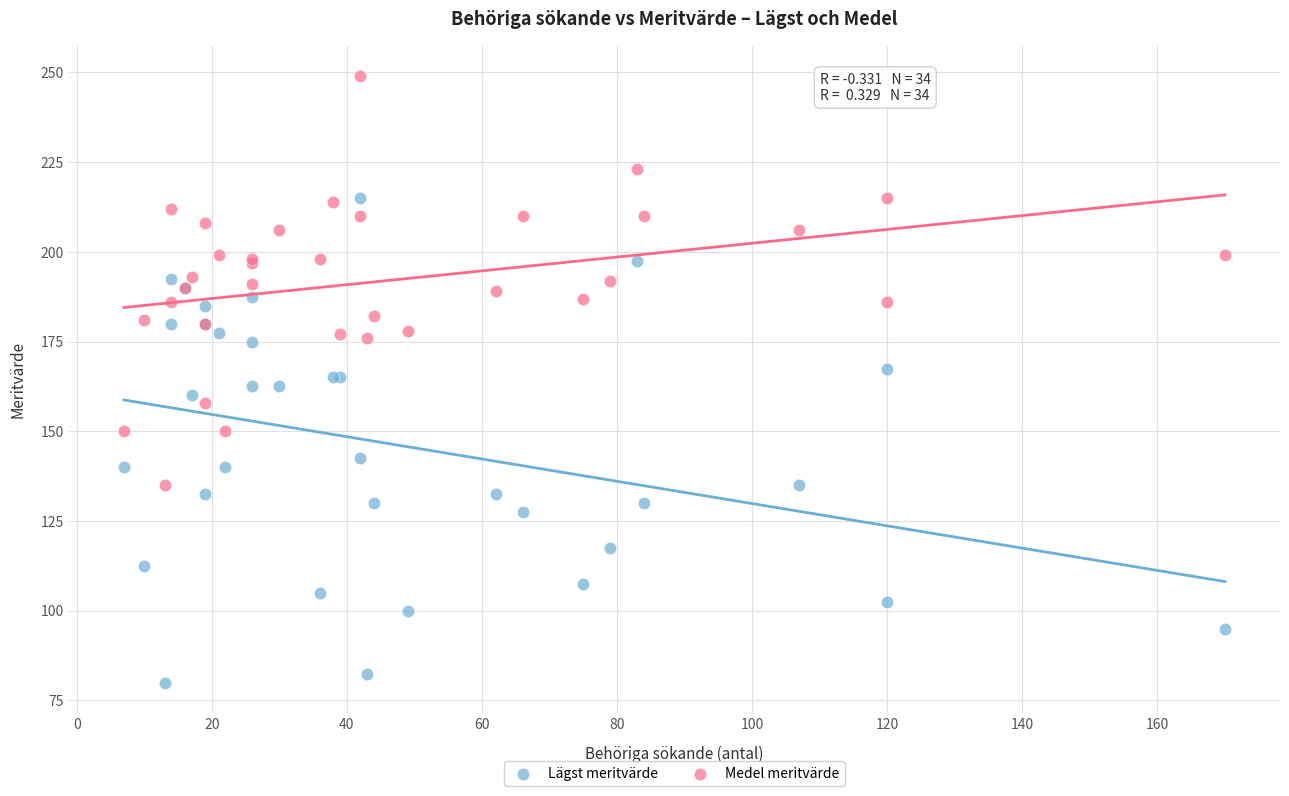

Which series contains the lowest Y value?

Lägst meritvärde